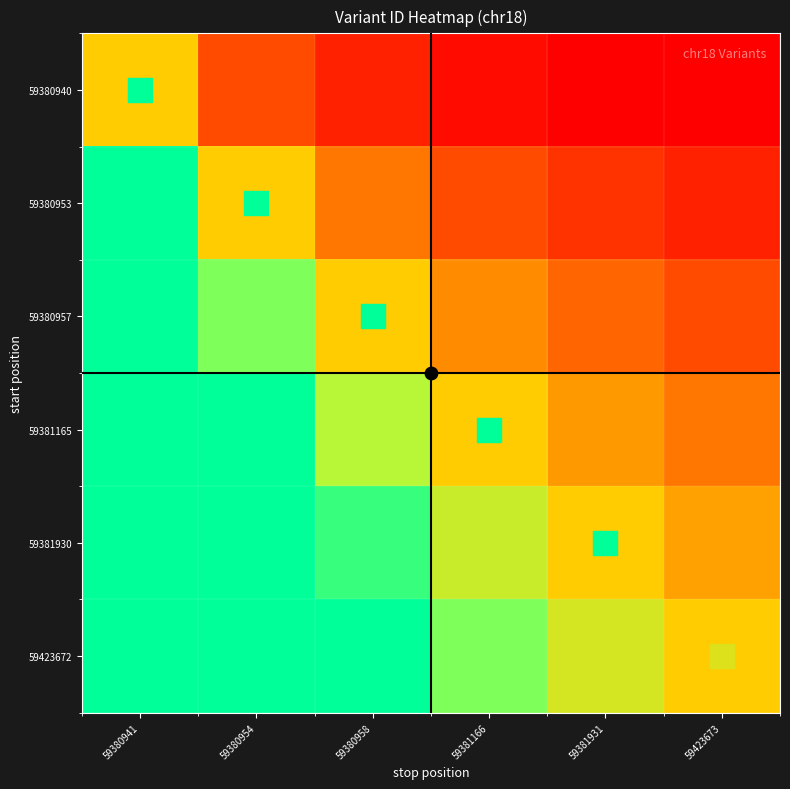

Reading left to right, transcribe all the data shown in this chart.

59380940: 59380941=0.5	59380954=0.2	59380958=0.1	59381166=0.0	59381931=0.0	59423673=0.0
59380953: 59380941=1.0	59380954=0.5	59380958=0.3	59381166=0.2	59381931=0.1	59423673=0.1
59380957: 59380941=1.0	59380954=0.8	59380958=0.5	59381166=0.3	59381931=0.2	59423673=0.2
59381165: 59380941=1.0	59380954=1.0	59380958=0.7	59381166=0.5	59381931=0.4	59423673=0.3
59381930: 59380941=1.0	59380954=1.0	59380958=0.9	59381166=0.7	59381931=0.5	59423673=0.4
59423672: 59380941=1.0	59380954=1.0	59380958=1.0	59381166=0.8	59381931=0.6	59423673=0.5